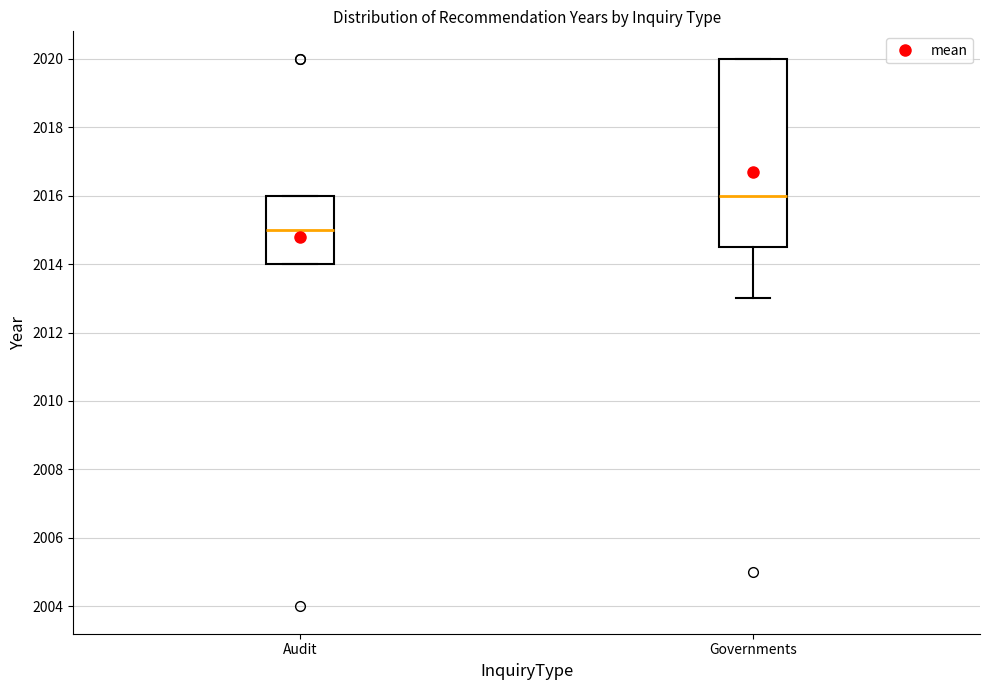

Reading left to right, transcribe this box plot: for each box, give where its median line is, the range the box spans, and where its two whiskers end, as read against the y-axis. The values are not printed on the chart, so give them approximately, as read against the axis.

Audit: median 2015.0, box 2014.0 to 2016.0, whiskers 2014.0 to 2016.0
Governments: median 2016.0, box 2014.6 to 2020.0, whiskers 2013.0 to 2020.0